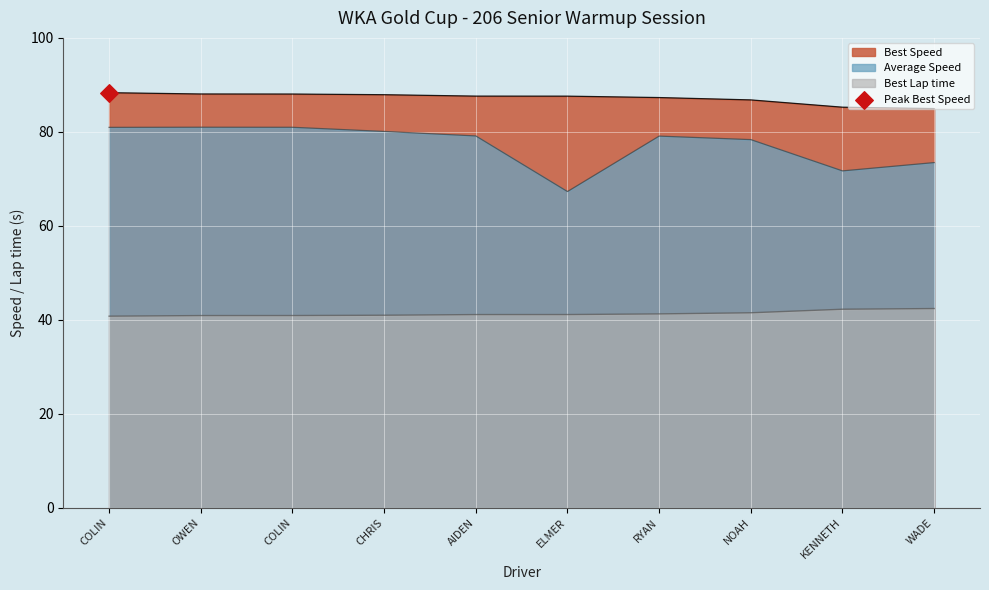

Which series has the largest Y range (max minus min)?

Average Speed